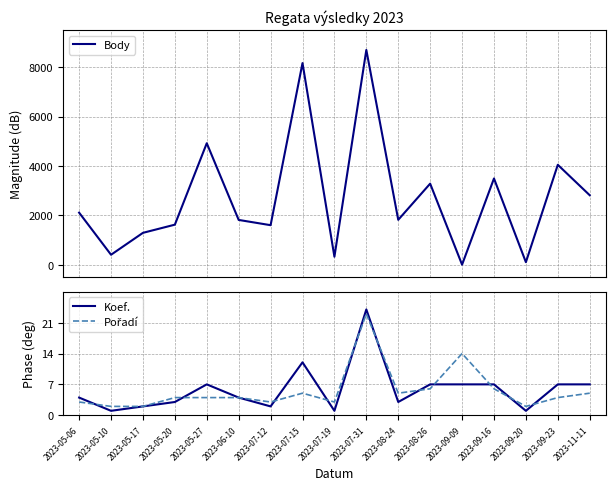

Where is the first local maximum for Koef.?

2023-05-27